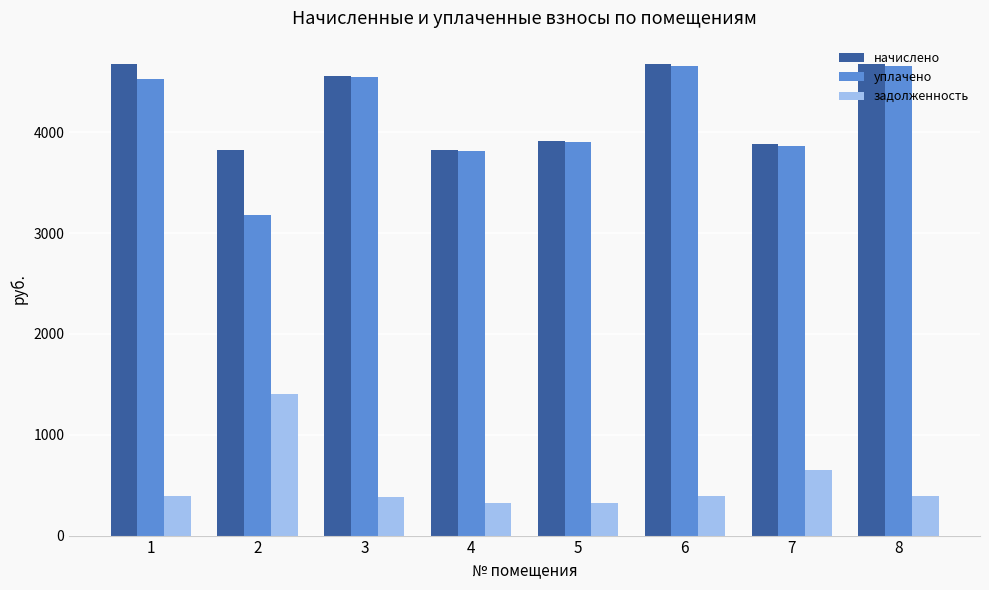

Does the chart contain stacked bars?

No